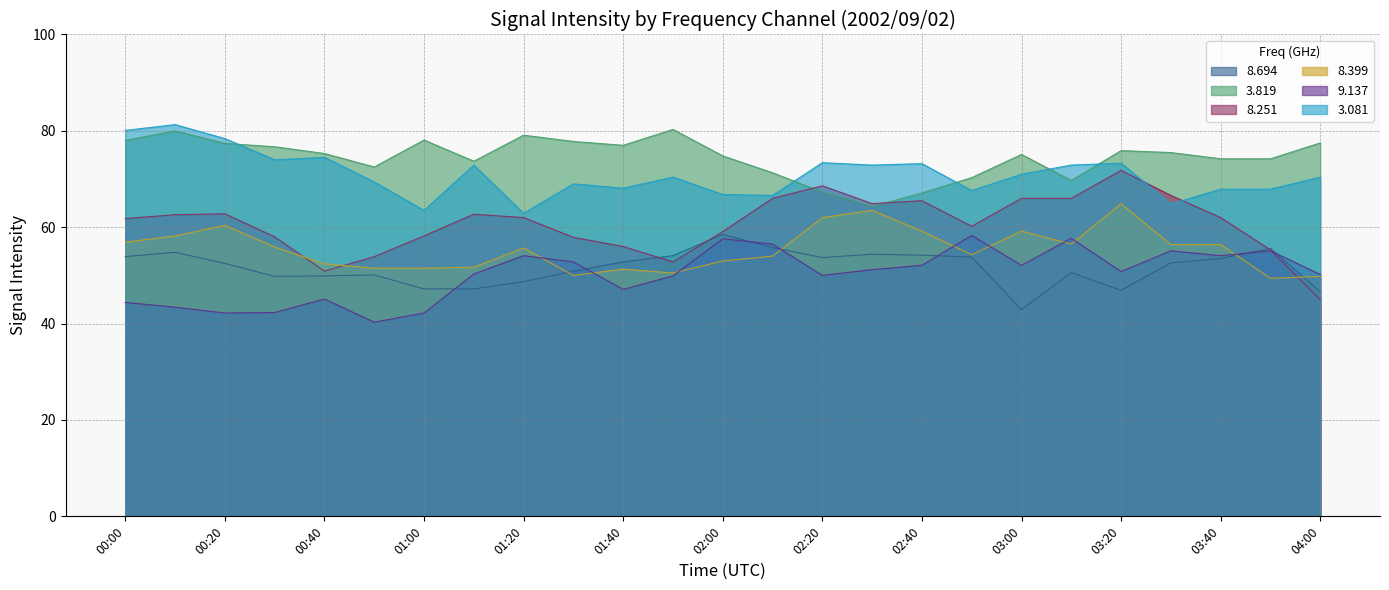

True or false: 3.819 and 8.399 intersect in this chart.

False